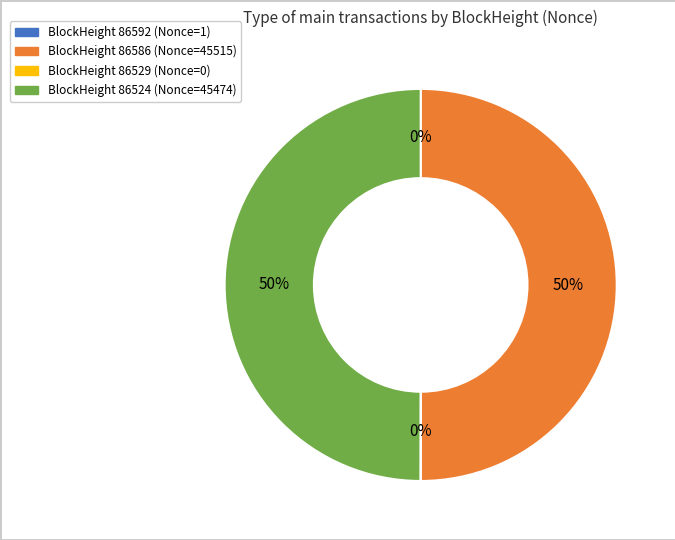

To the nearest percent, what is the difference between the largest and smallest slice percentages?

50%